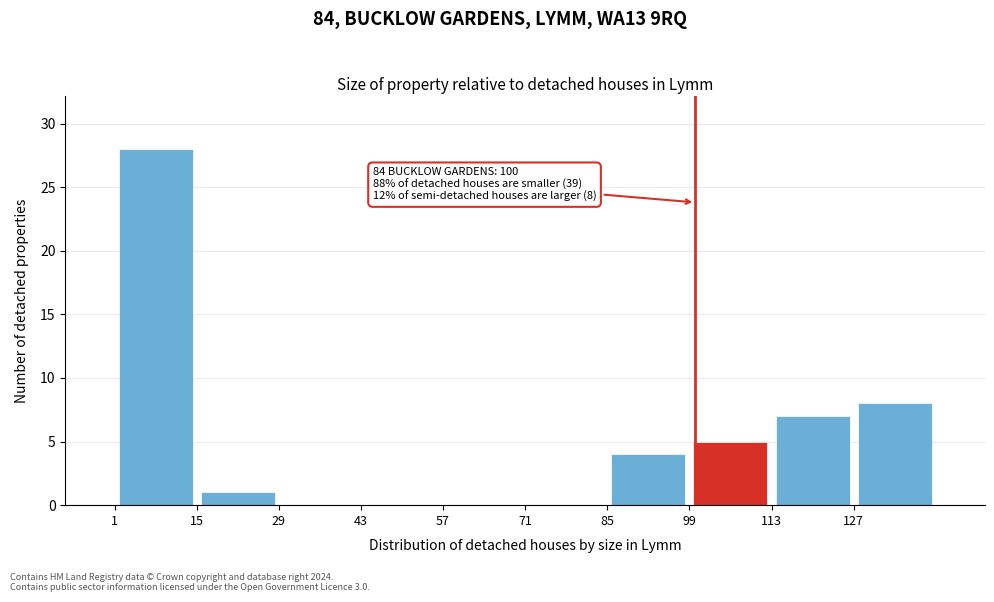

Which range on the x-axis has the tallest bar?

1 to 15